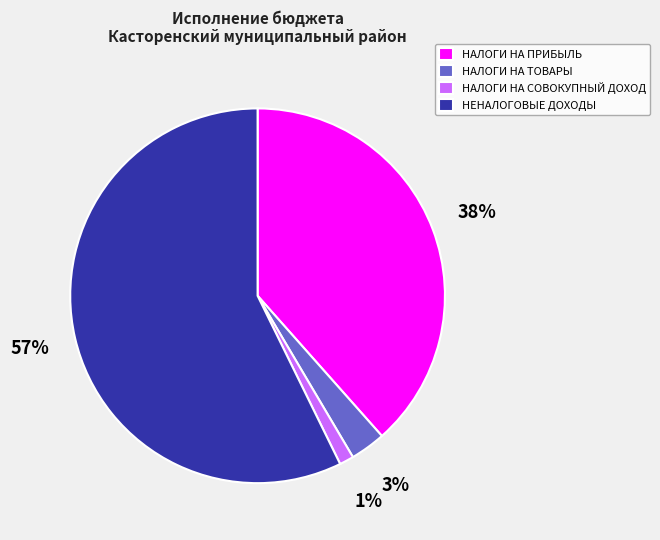

Do НАЛОГИ НА ПРИБЫЛЬ and НАЛОГИ НА СОВОКУПНЫЙ ДОХОД together represent more than half of the pie?

No